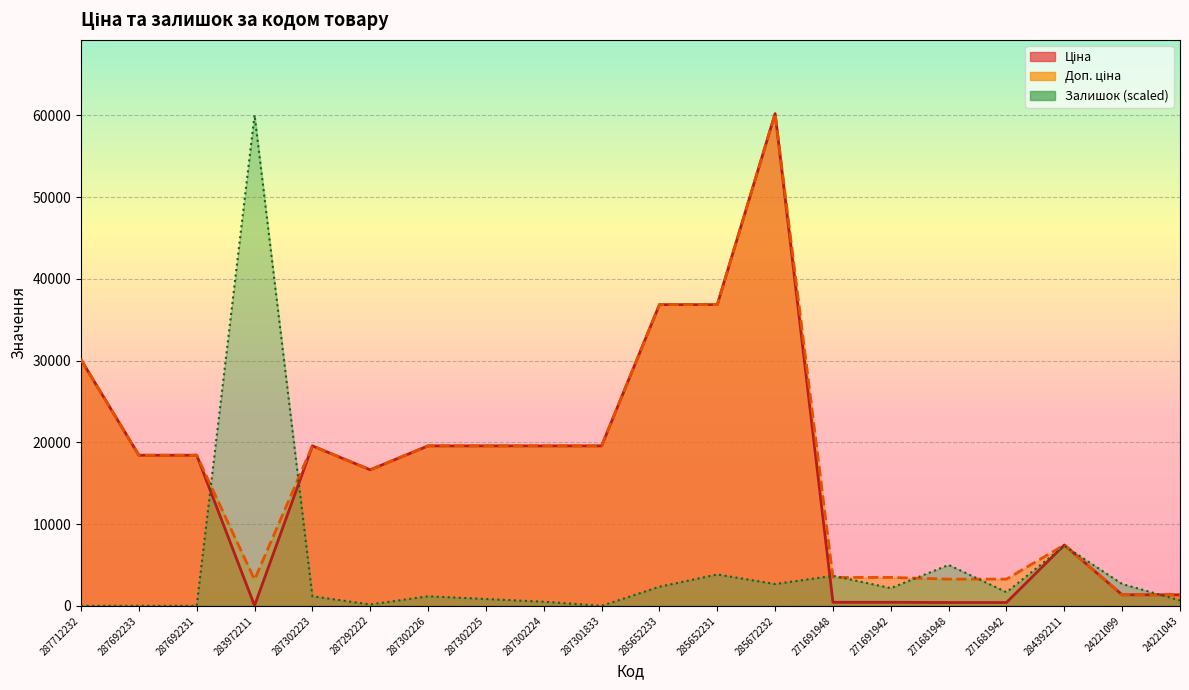

At which label does Ціна reach its peak?

285672232